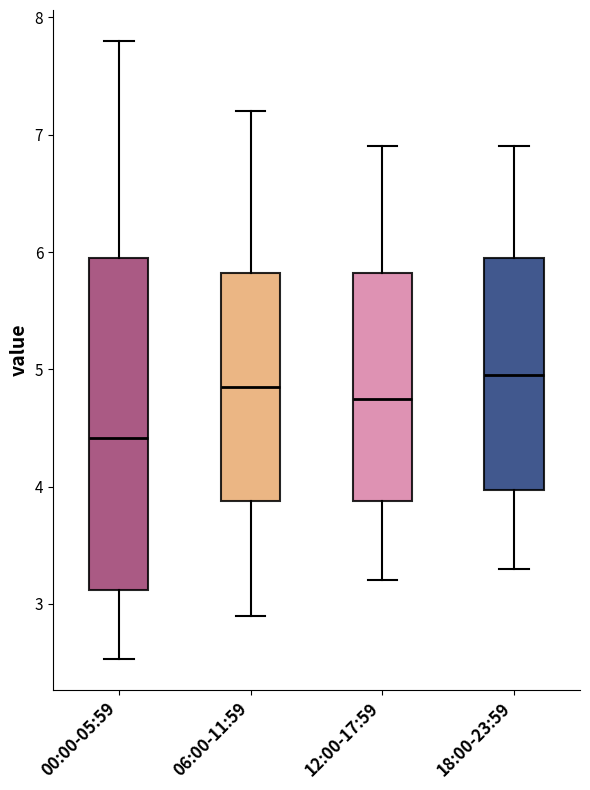

Reading left to right, read every box against the y-axis: the position of its median line, the range the box covers, and the ends of its whiskers. The values are not printed on the chart, so give them approximately, as read against the axis.

00:00-05:59: median 4.4, box 3.1 to 5.9, whiskers 2.5 to 7.8
06:00-11:59: median 4.9, box 3.9 to 5.8, whiskers 2.9 to 7.2
12:00-17:59: median 4.8, box 3.9 to 5.8, whiskers 3.2 to 6.9
18:00-23:59: median 5.0, box 4.0 to 6.0, whiskers 3.3 to 6.9